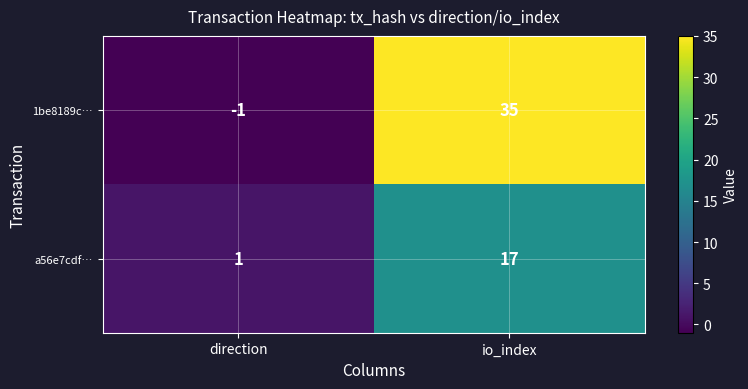

True or false: 1be8189c… has a value of -1 at direction.

True